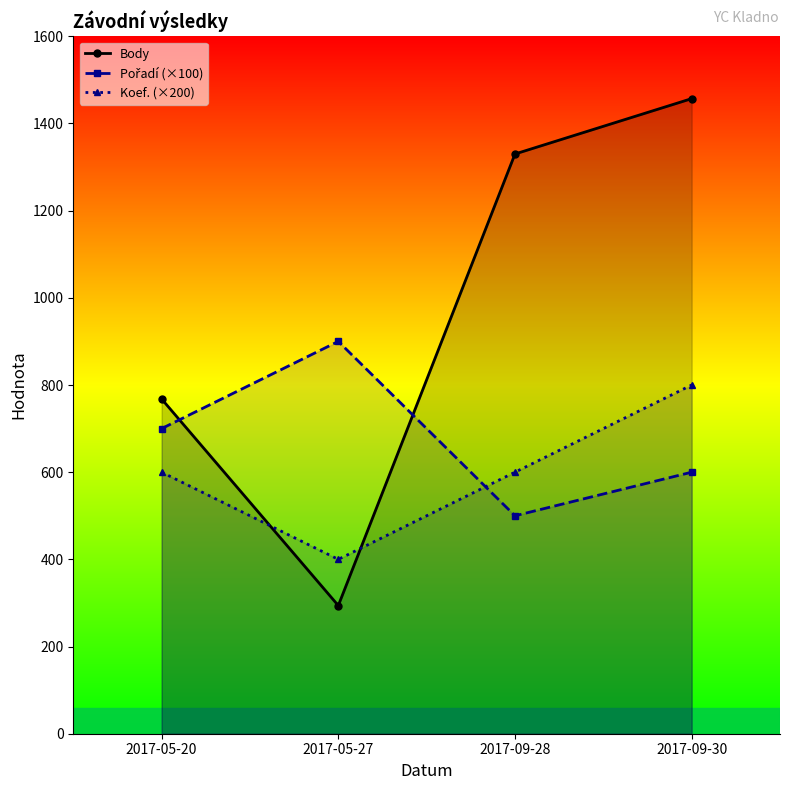

How many times do Koef. (×200) and Pořadí (×100) cross each other?

1